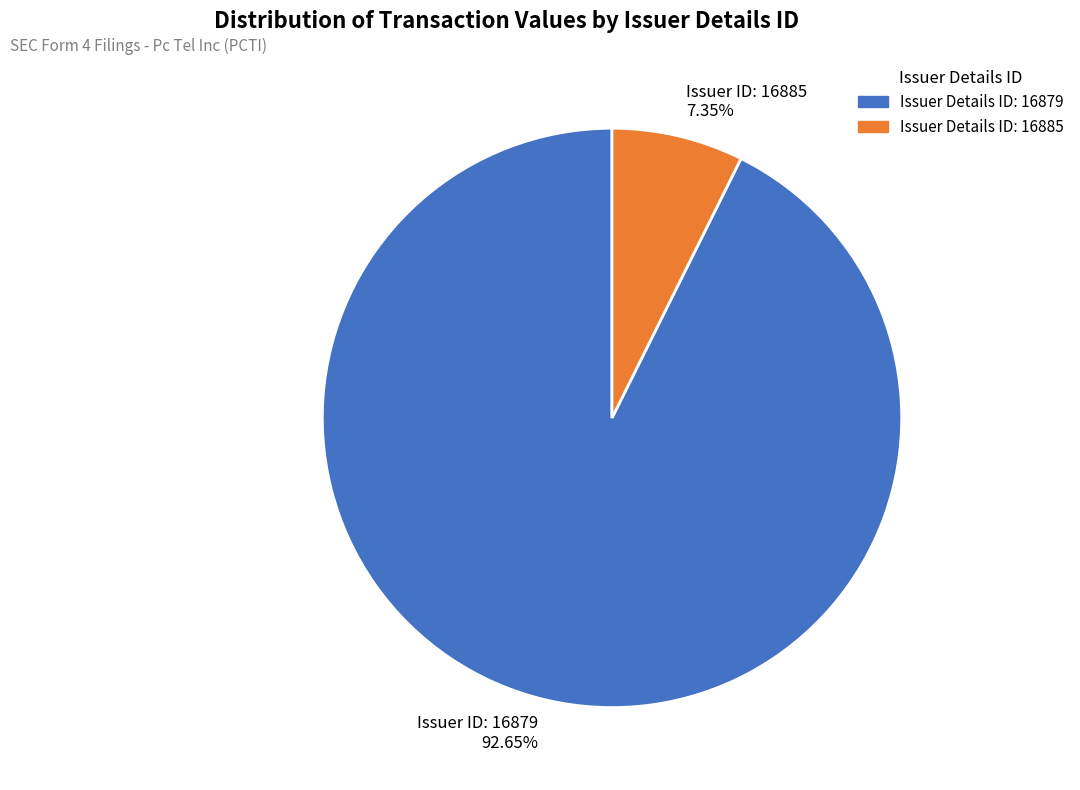

Combined, do Issuer Details ID: 16879 and Issuer Details ID: 16885 account for over 50%?

Yes